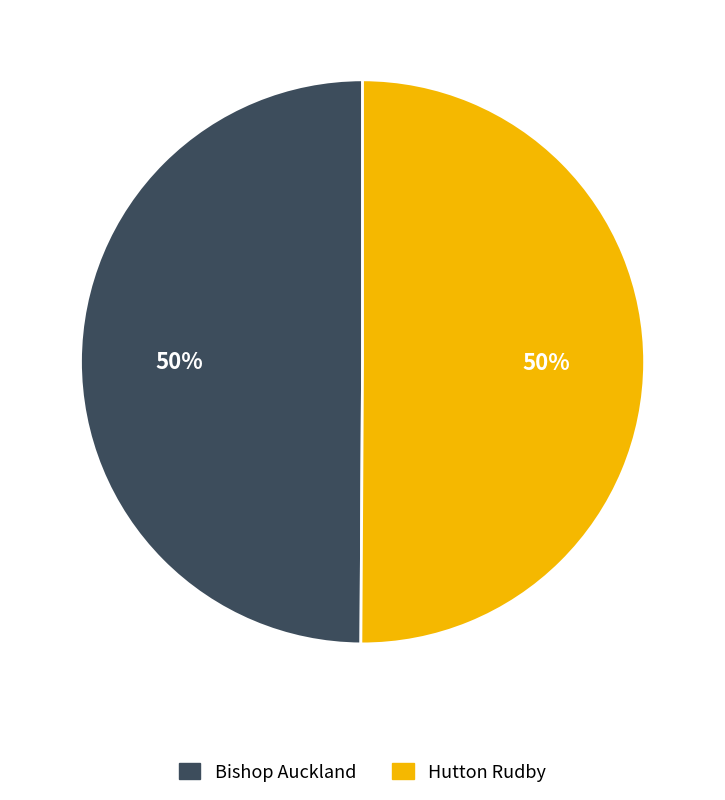

Is the sum of Hutton Rudby and Bishop Auckland greater than half?

Yes